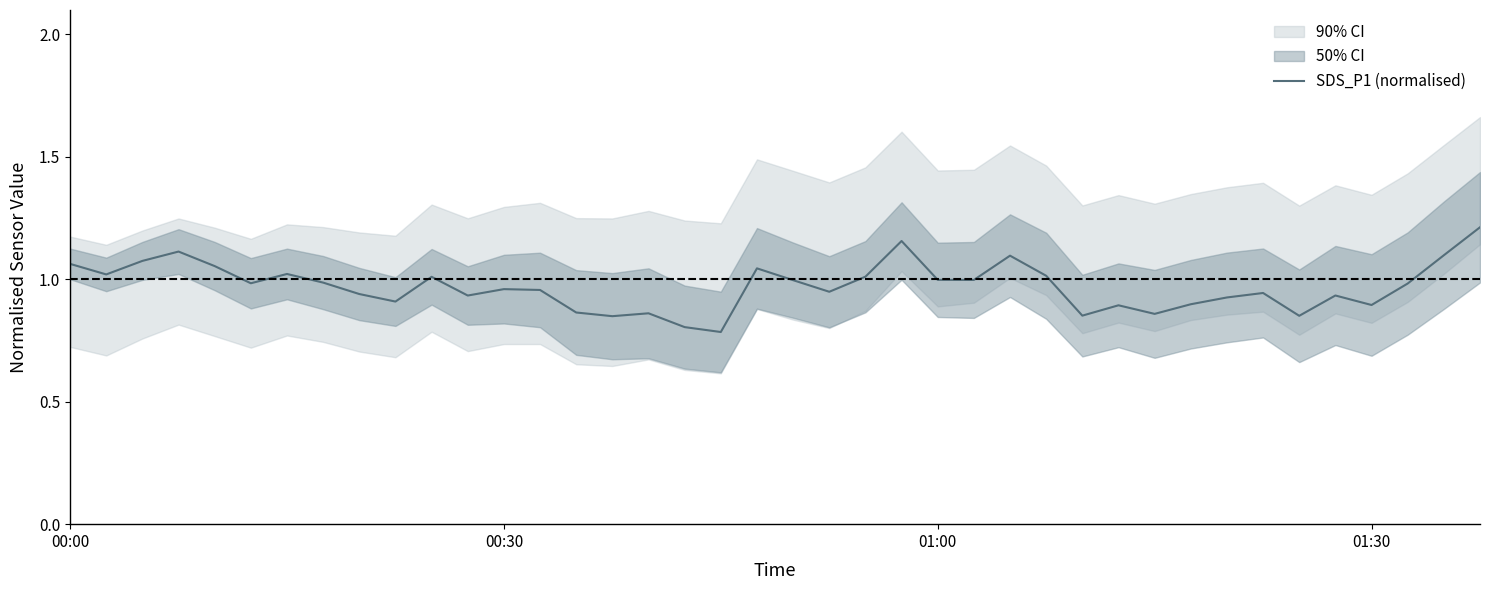

What is the value of the 13th point from the left?

1.0